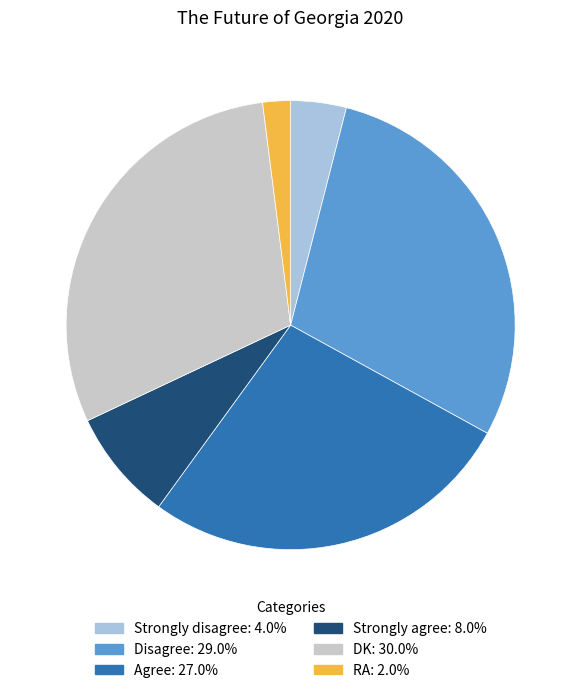

Combined, do Disagree and Strongly disagree account for over 50%?

No